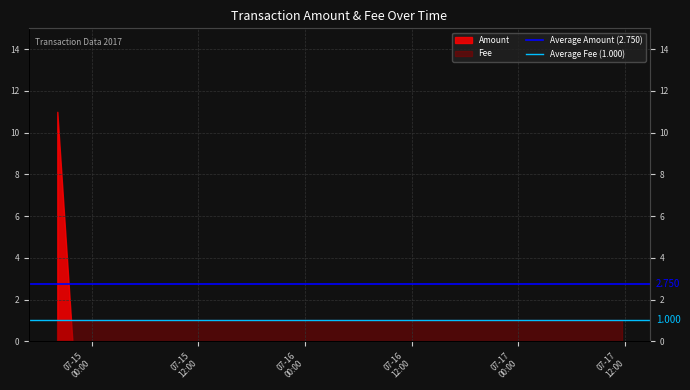

Does the chart display data point markers on the line(s)?

No